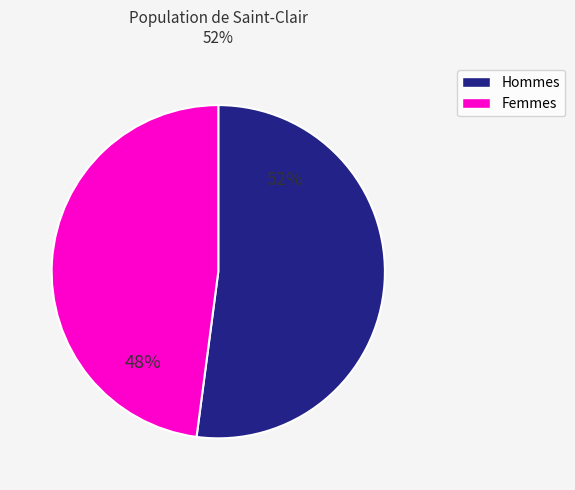

How many slices are in this pie chart?

2